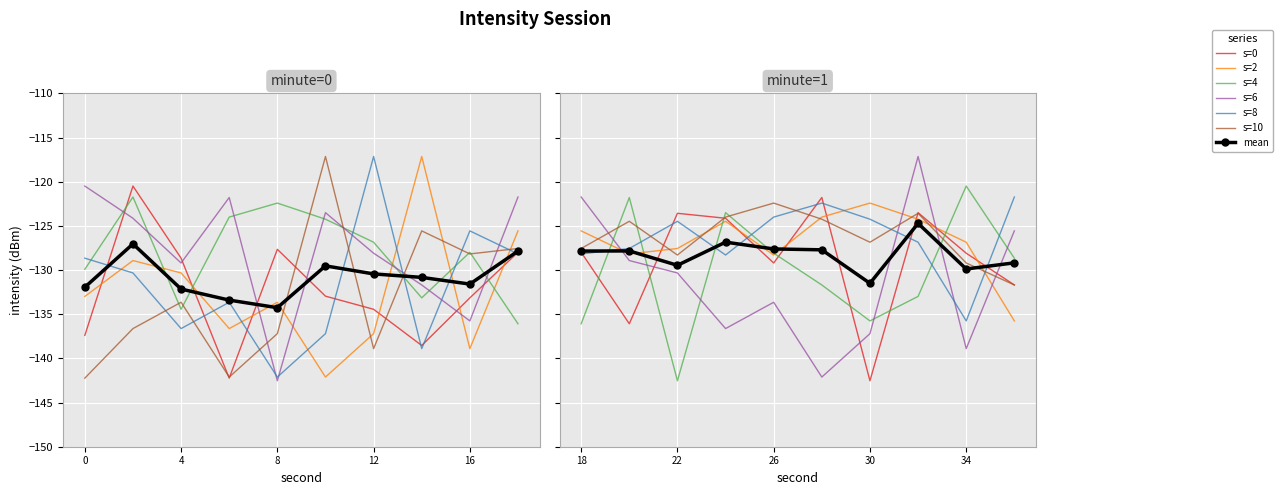

Which category has the highest value in the s=2 series?

14